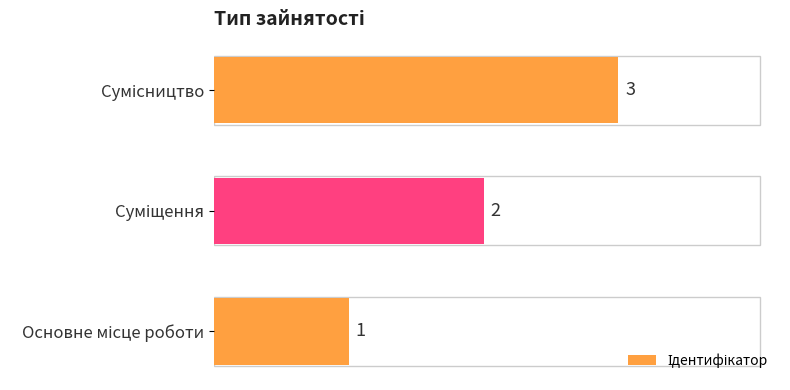

What is the difference between the maximum and minimum values?

2